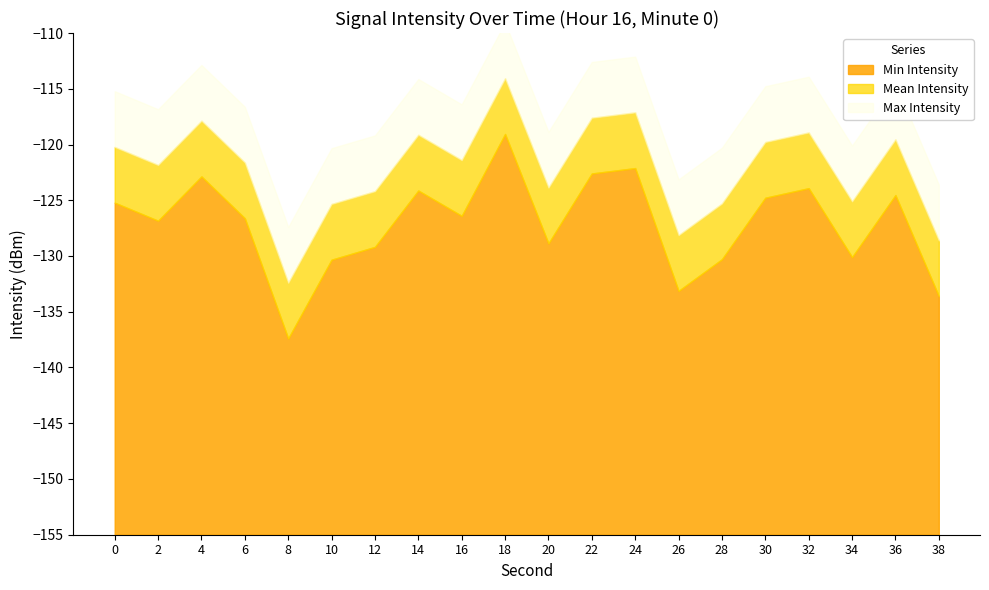

In Mean Intensity, how many points are higher than both neighbors (excluding endpoints)?

6